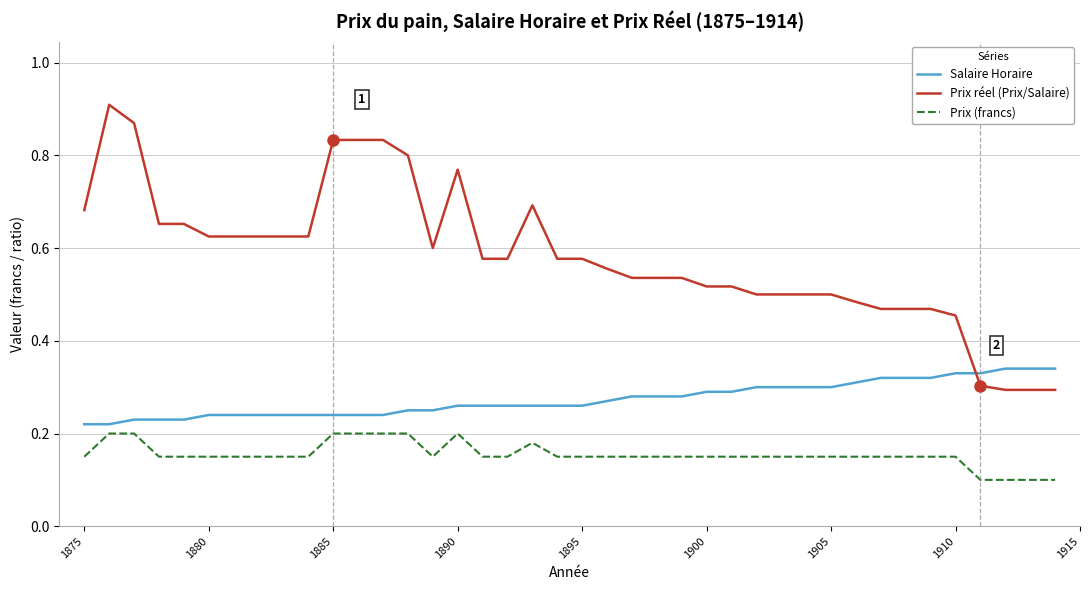

Which series has the largest total across all categories?

Prix réel (Prix/Salaire)